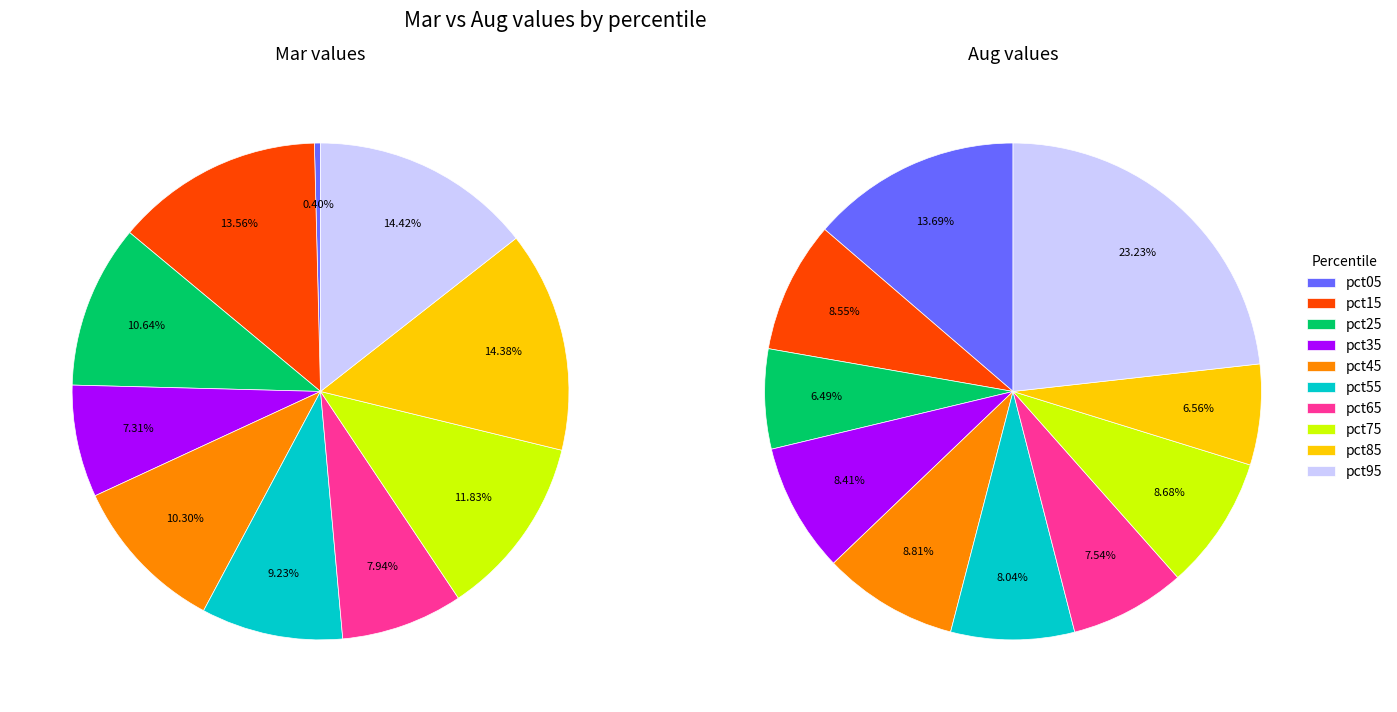

Is there any slice that represents more than half of the pie?

No